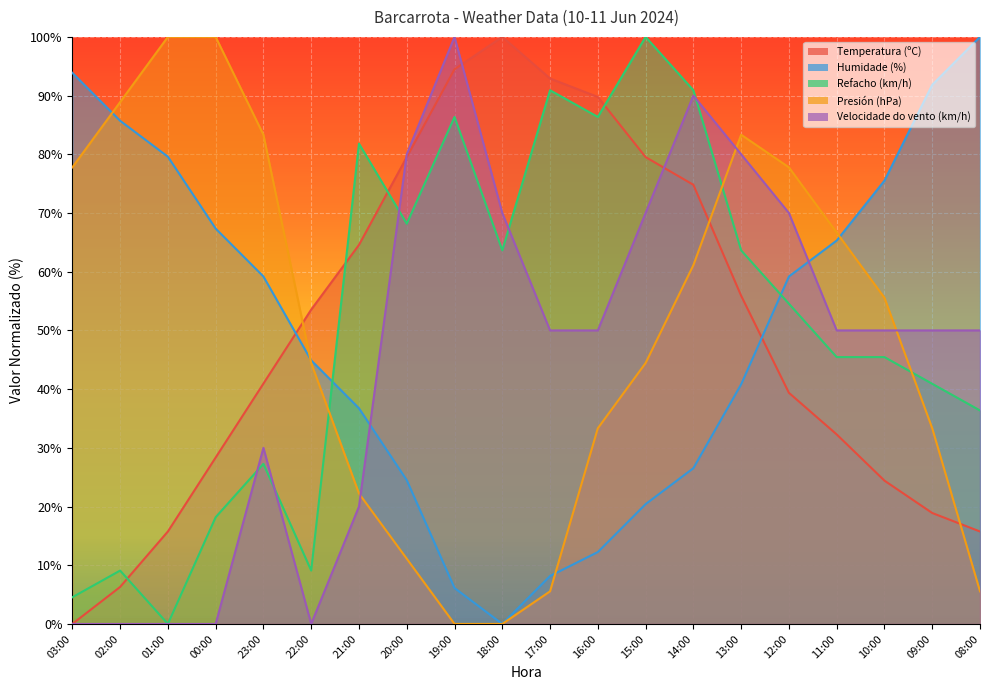

Is the value of Refacho (km/h) at 10:00 greater than the value of Presión (hPa) at 09:00?

Yes